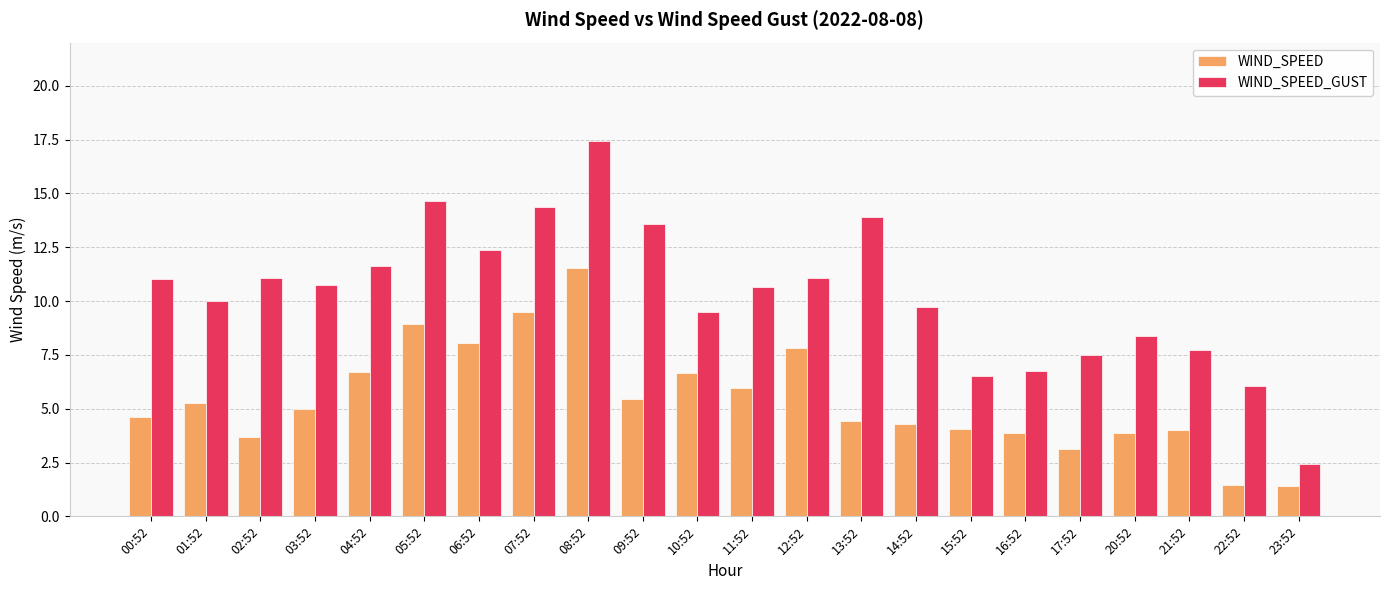

Is it true that WIND_SPEED equals 5.0 at 03:52?

True